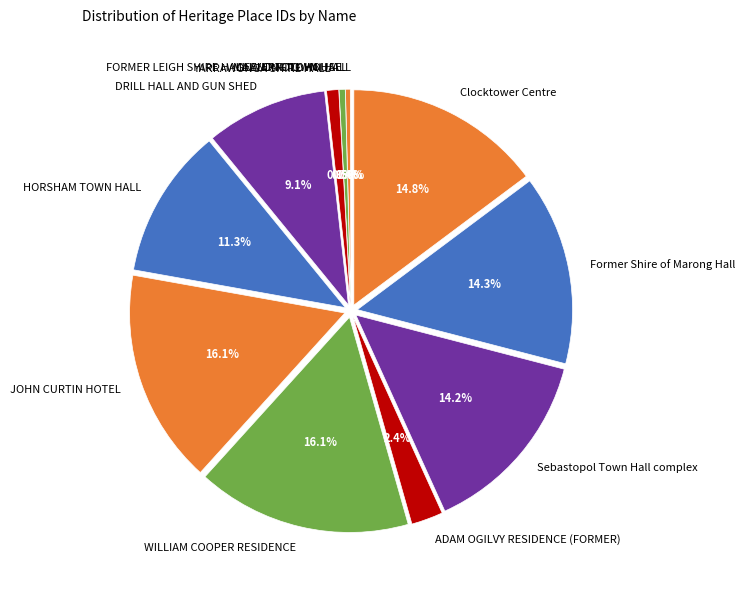

Does JOHN CURTIN HOTEL account for over 50% of the chart?

No